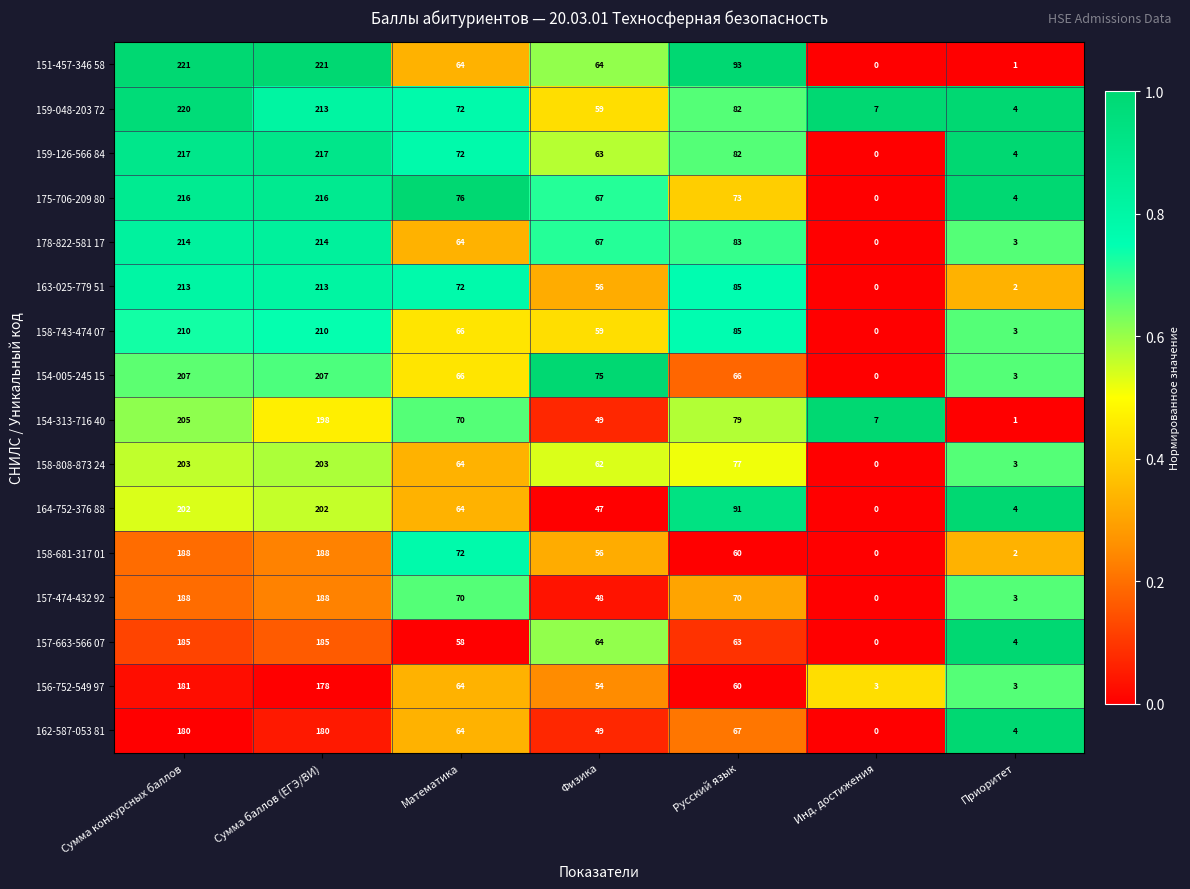

At which label is 158-743-474 07 closest to 105?

Русский язык